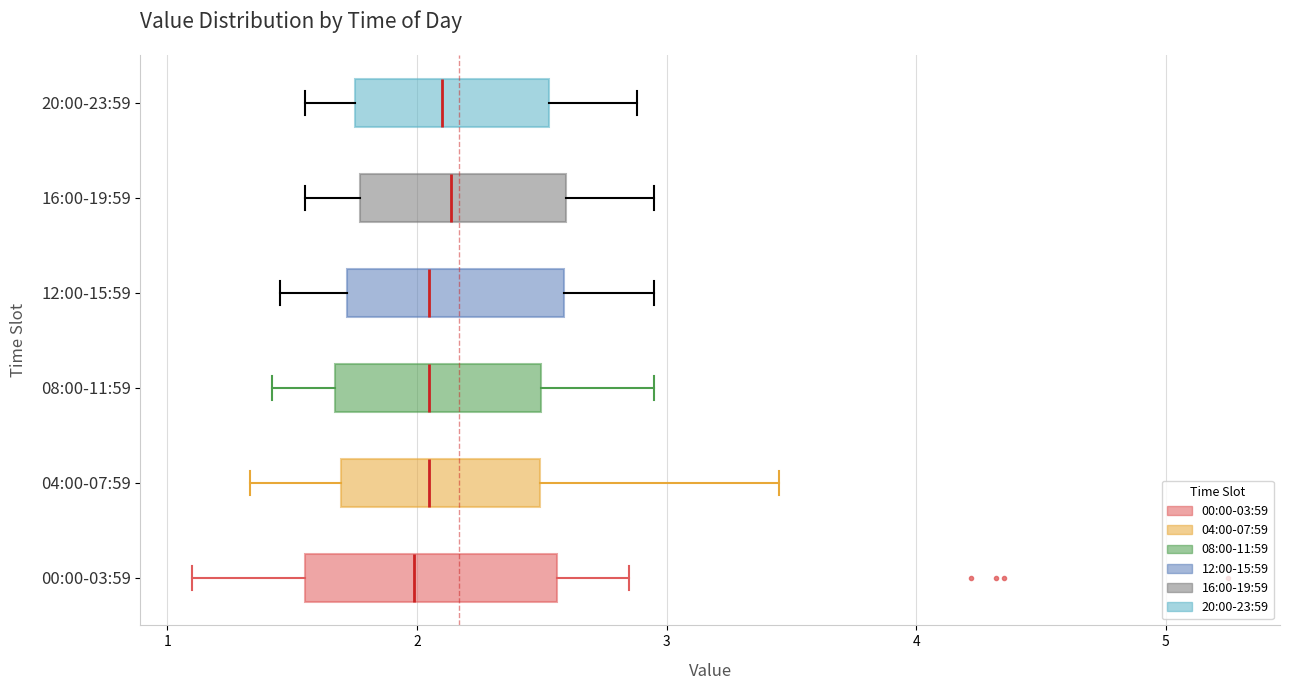

Where does the right whisker of the box for 00:00-03:59 end on the x-axis? The values are not printed on the chart, so give them approximately, as read against the axis.

2.9